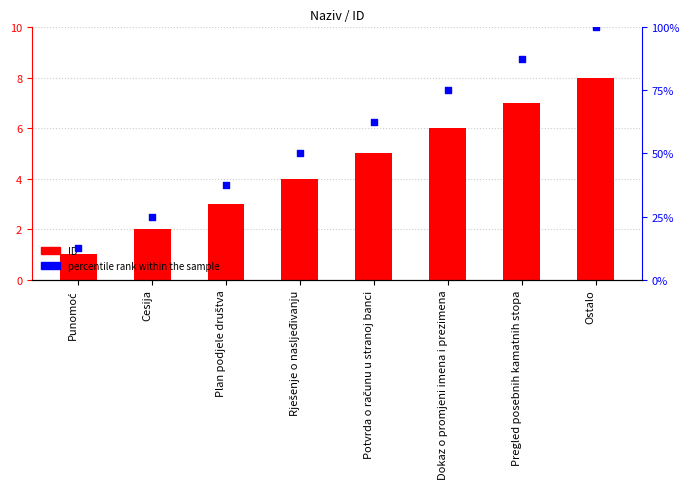

At which category is the sum across all series the highest?

Ostalo